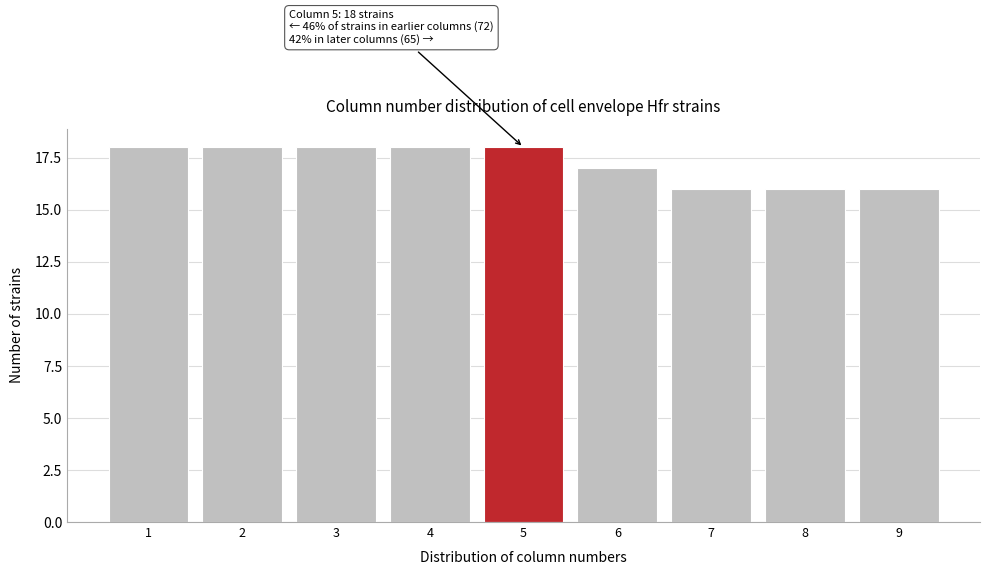

Reading right to left, list all the values displayed in this chart.

16	16	16	17	18	18	18	18	18